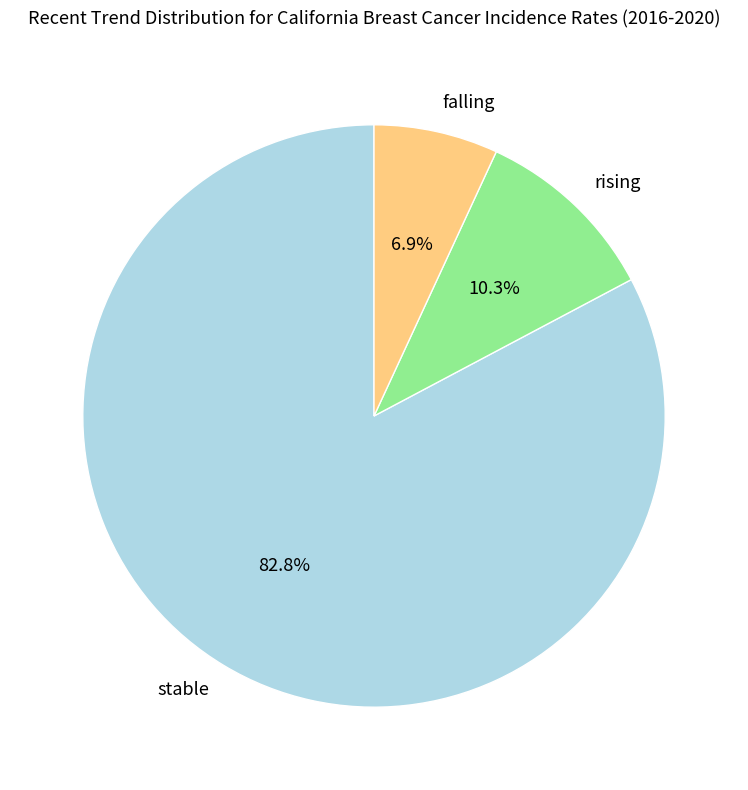

Does stable represent more than half of the total?

Yes